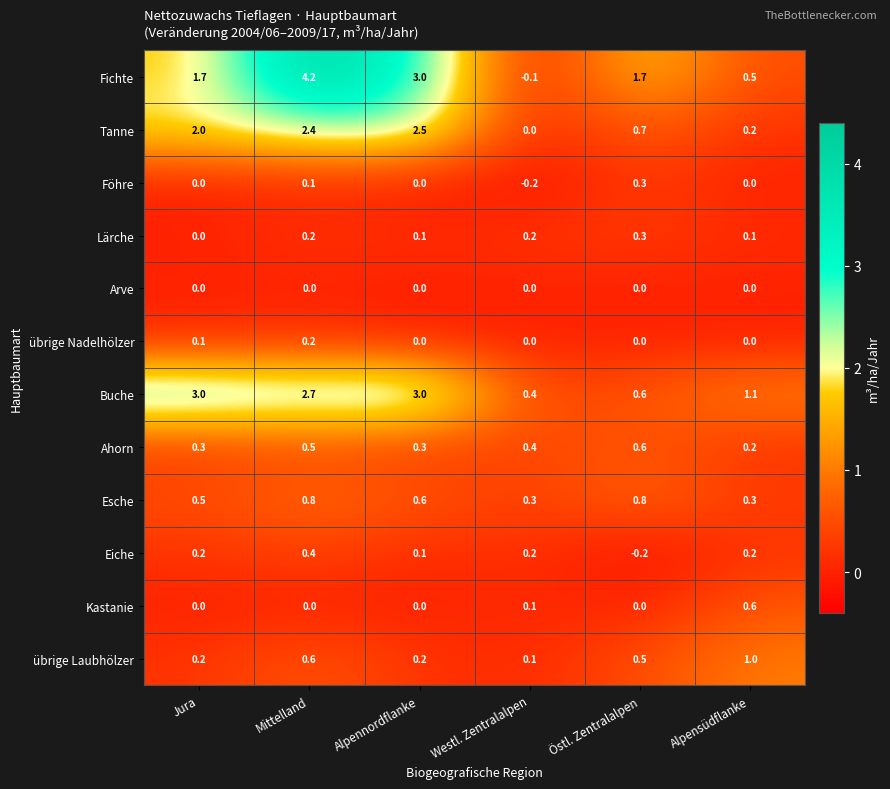

The value of Kastanie at Alpensüdflanke is 0.6. True or false?

True